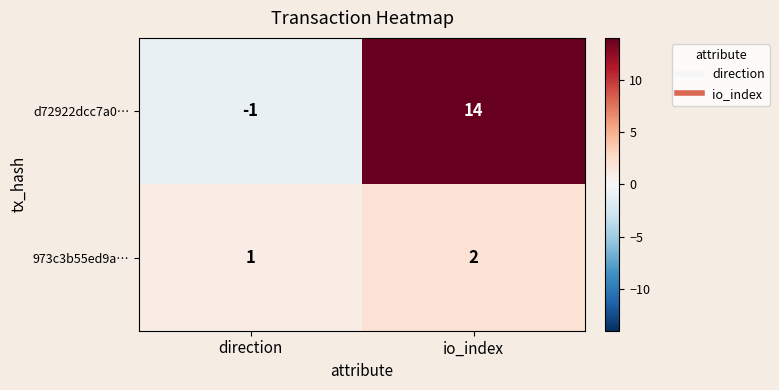

Between direction and io_index, which series saw the biggest shift?

d72922dcc7a0…